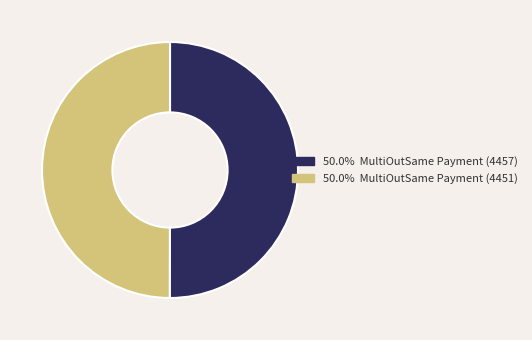

Is the sum of 50.0% MultiOutSame Payment (4457) and 50.0% MultiOutSame Payment (4451) greater than half?

Yes